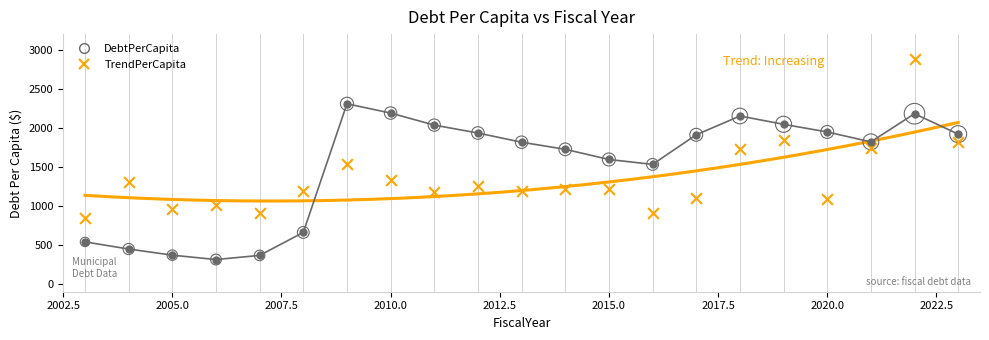

Which series reaches the minimum Y coordinate?

DebtPerCapita